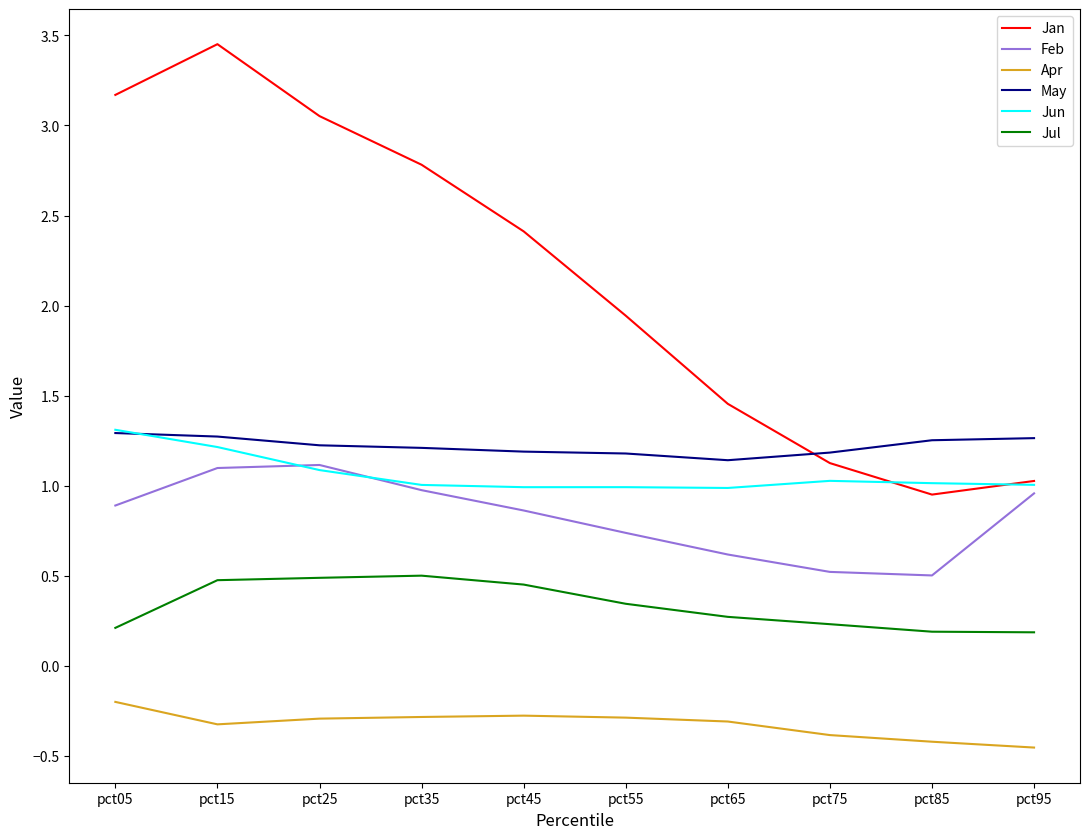

Which series changed the most between pct05 and pct45?

Jan